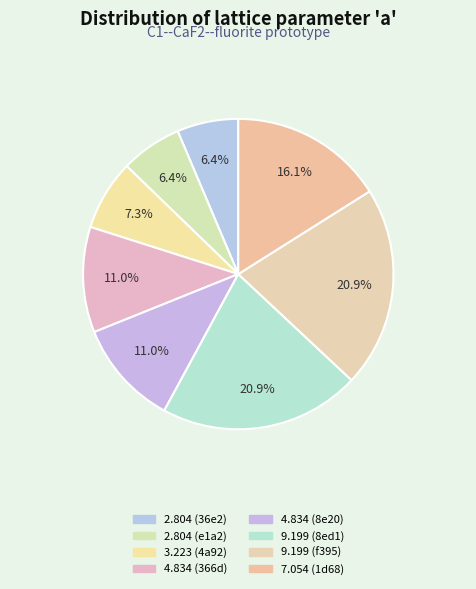

Rank the categories by value from highest to lowest.

f3952acf, 8ed1ca85, 1d688cf2, 366d57ac, 8e20b79a, 4a92958d, 36e2105b, e1a29caa